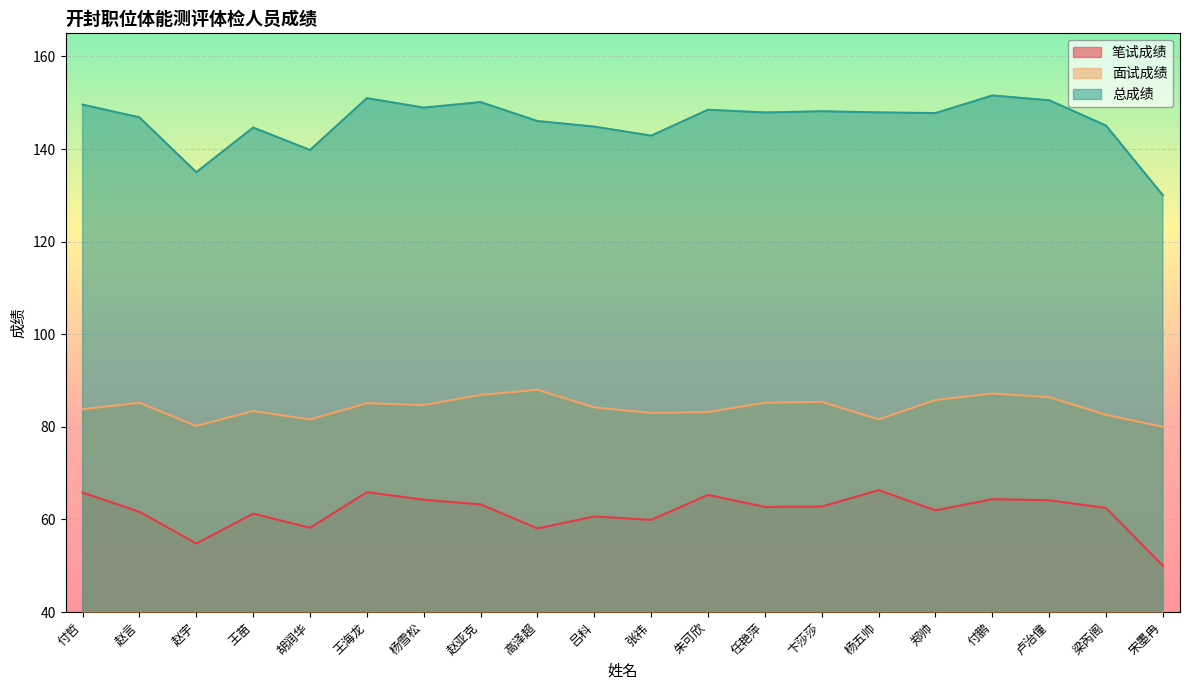

Count the number of data series in this chart.

3